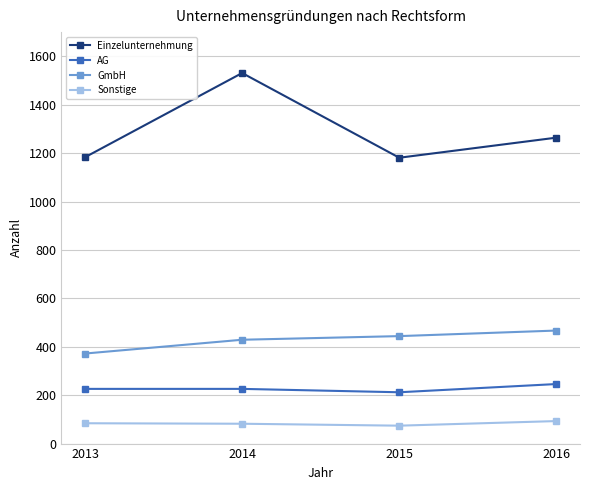

What is the minimum value for AG?

212